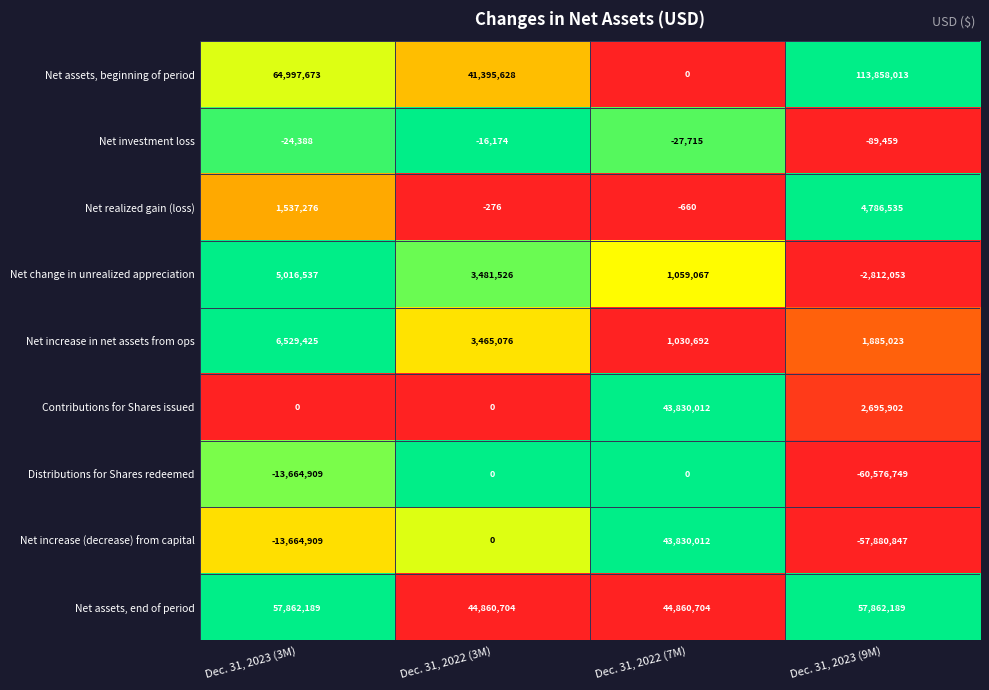

List the labels in order of Net assets, beginning of period value, largest first.

Dec. 31, 2023 (9M), Dec. 31, 2023 (3M), Dec. 31, 2022 (3M), Dec. 31, 2022 (7M)